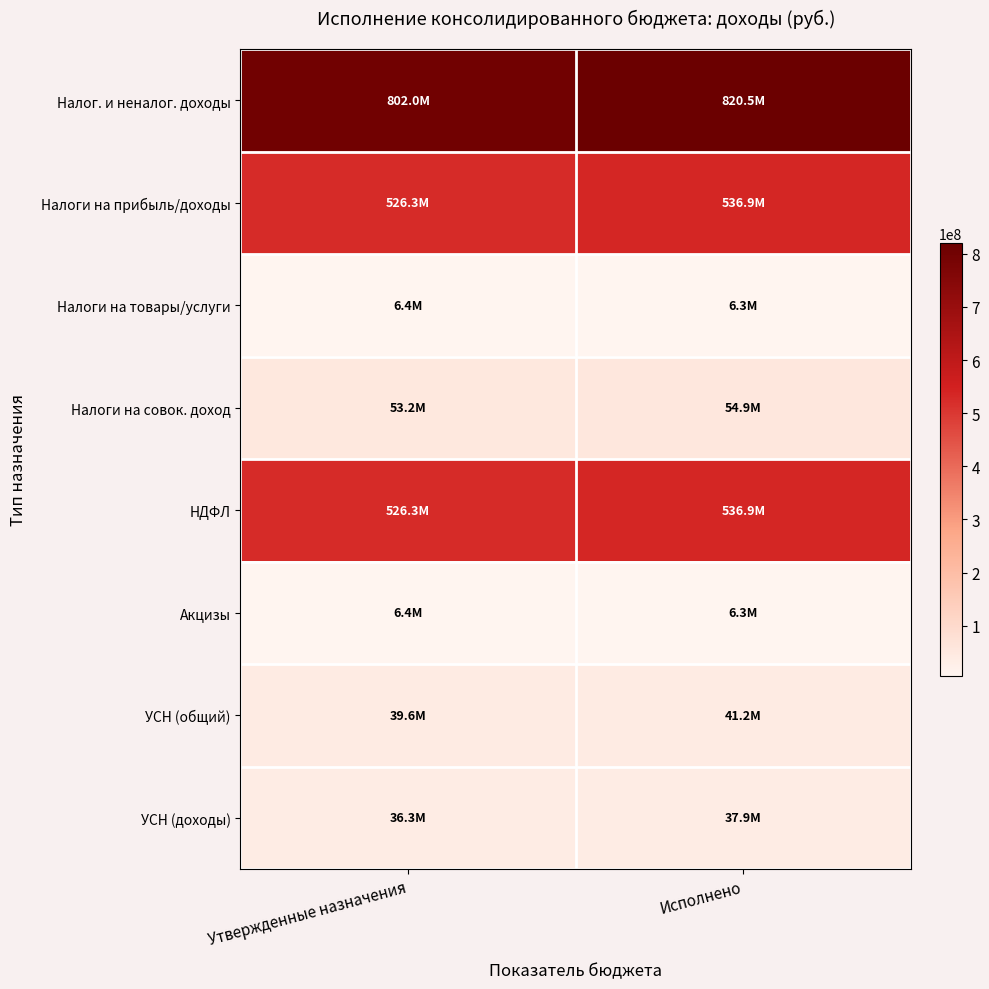

Reading right to left, extract all data points from this chart.

Налог. и неналог. доходы: Исполнено=820475822.6	Утвержденные назначения=802036400.0
Налоги на прибыль/доходы: Исполнено=536939239.5	Утвержденные назначения=526272100.0
Налоги на товары/услуги: Исполнено=6336681.4	Утвержденные назначения=6358300.0
Налоги на совок. доход: Исполнено=54868627.1	Утвержденные назначения=53239500.0
НДФЛ: Исполнено=536939239.5	Утвержденные назначения=526272100.0
Акцизы: Исполнено=6336681.4	Утвержденные назначения=6358300.0
УСН (общий): Исполнено=41165723.3	Утвержденные назначения=39570700.0
УСН (доходы): Исполнено=37911603.0	Утвержденные назначения=36316489.0